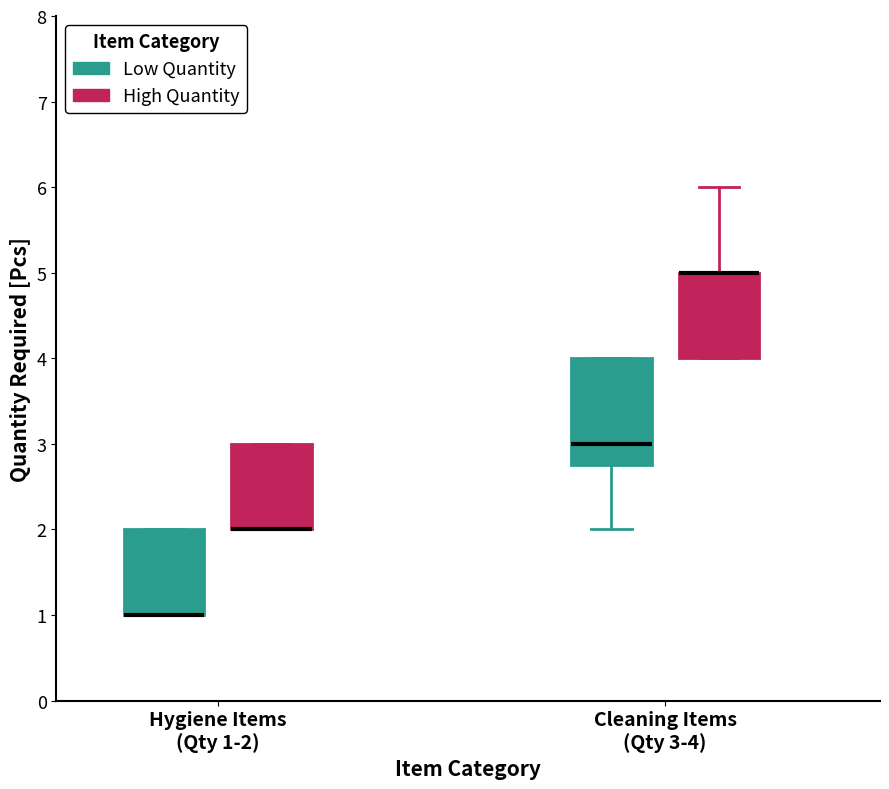

Reading left to right, read every box against the y-axis: the position of its median line, the range the box covers, and the ends of its whiskers. The values are not printed on the chart, so give them approximately, as read against the axis.

Hygiene Items (Qty 1-2) (Low Quantity): median 1.0 (drawn on the box's lower edge), box 1.0 to 2.0, whiskers 1.0 to 2.0
Hygiene Items (Qty 1-2) (High Quantity): median 2.0 (drawn on the box's lower edge), box 2.0 to 3.0, whiskers 2.0 to 3.0
Cleaning Items (Qty 3-4) (Low Quantity): median 3.0, box 2.8 to 4.0, whiskers 2.0 to 4.0
Cleaning Items (Qty 3-4) (High Quantity): median 5.0 (drawn on the box's upper edge), box 4.0 to 5.0, whiskers 4.0 to 6.0